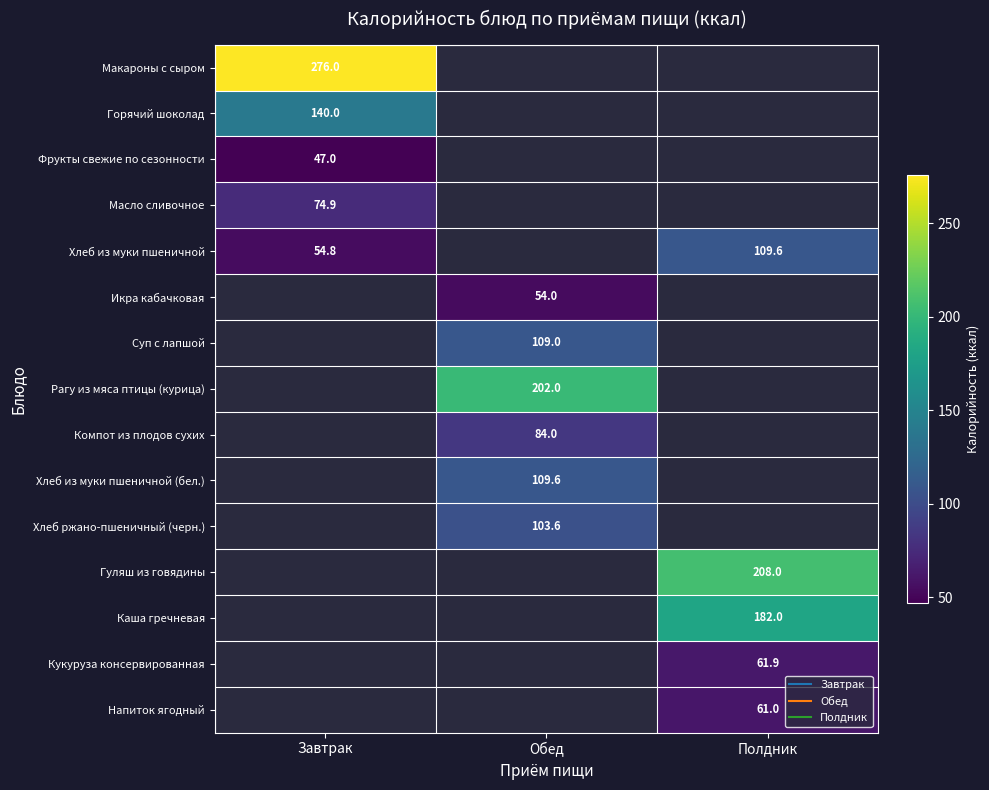

The value of Горячий шоколад at Завтрак is 230.8. True or false?

False